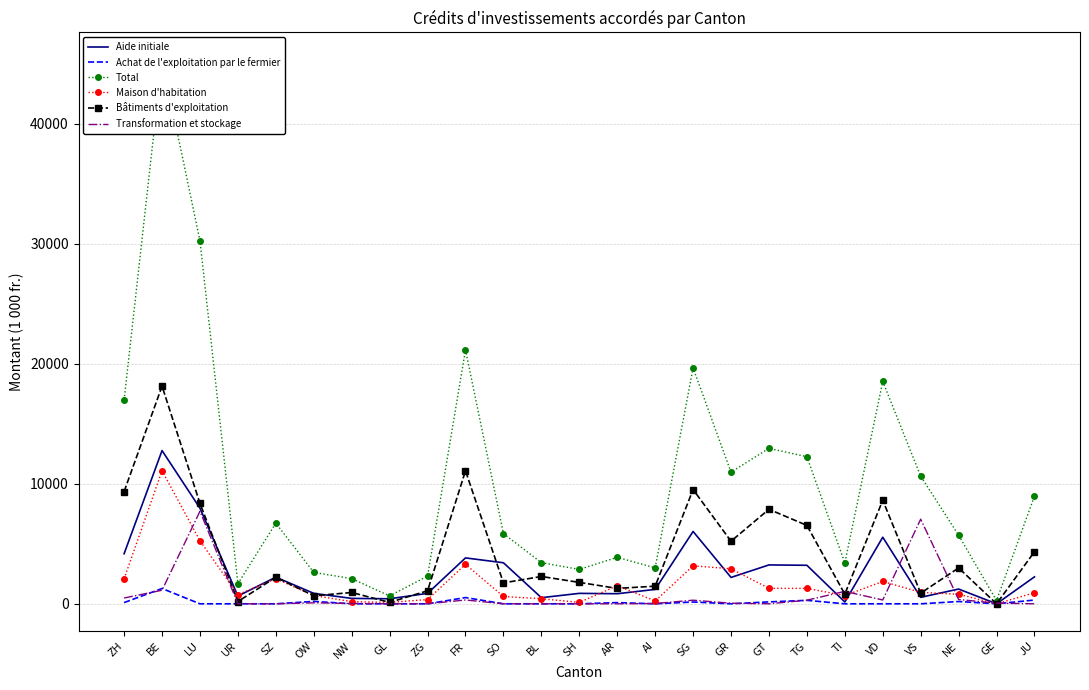

How many data points in Total are above 5856?

13